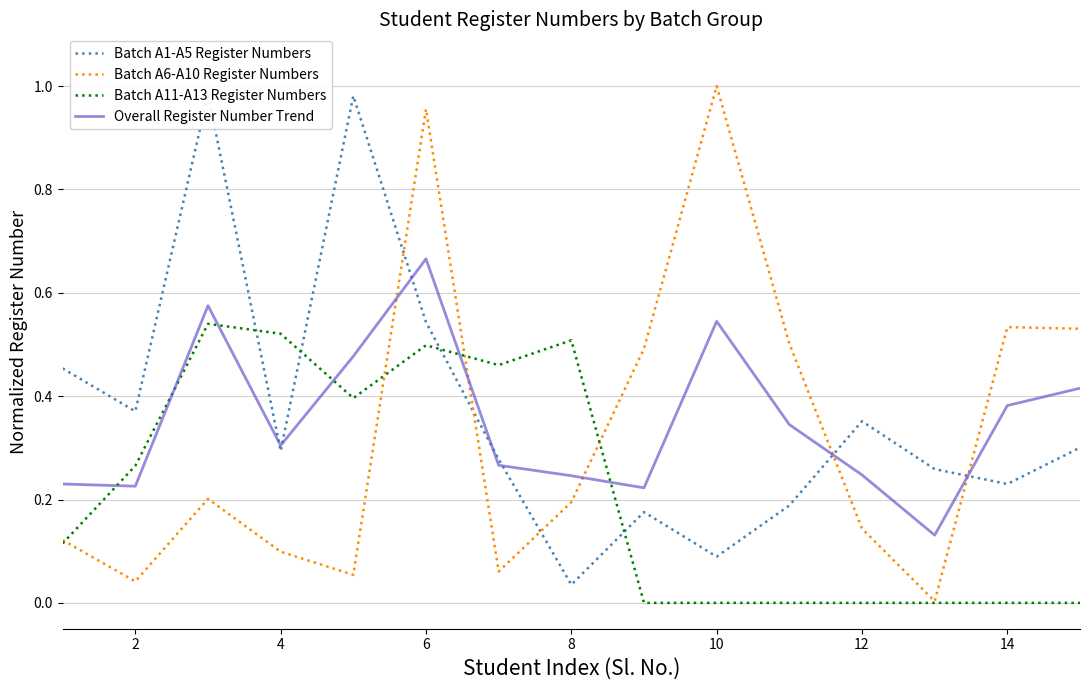

What is the total value across all series at 12?

1.1